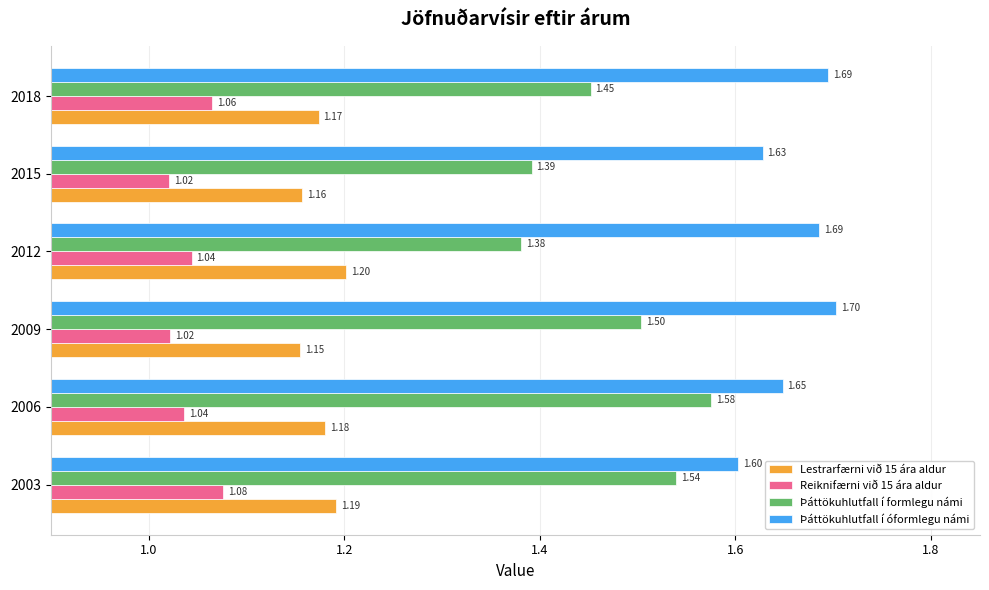

What are all the series names shown in the legend?

Lestrarfærni við 15 ára aldur, Reiknifærni við 15 ára aldur, Þáttökuhlutfall í formlegu námi, Þáttökuhlutfall í óformlegu námi